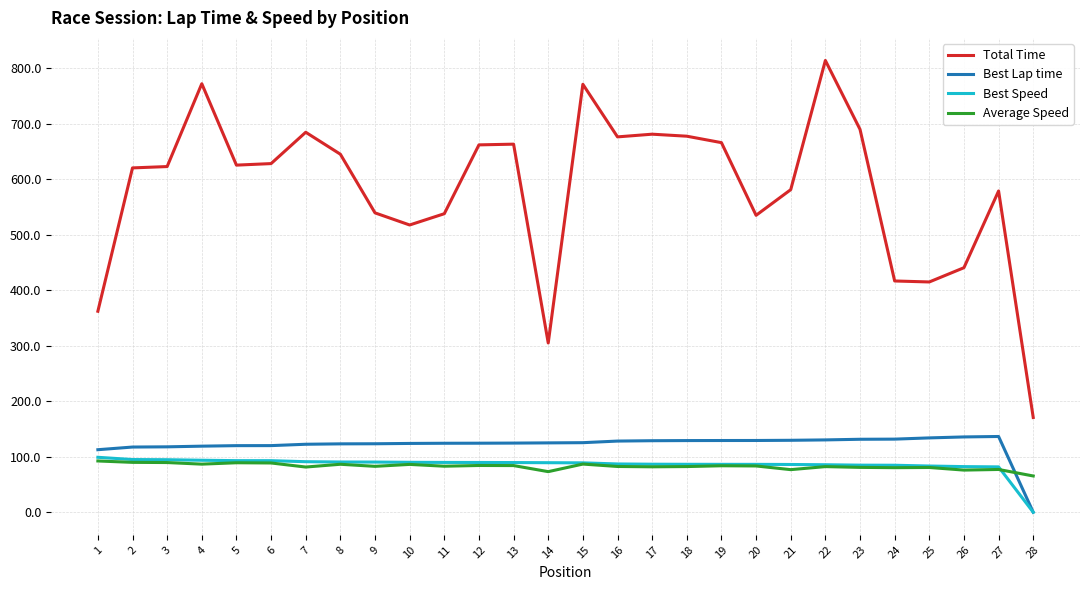

Which category has the lowest value across all series?

28